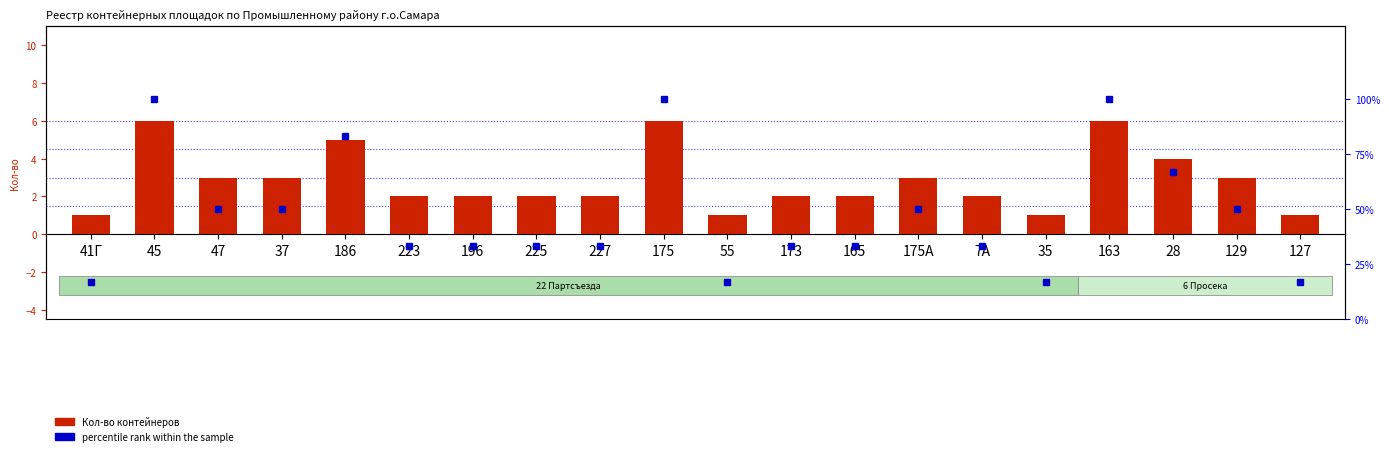

Does the chart contain any negative values?

No